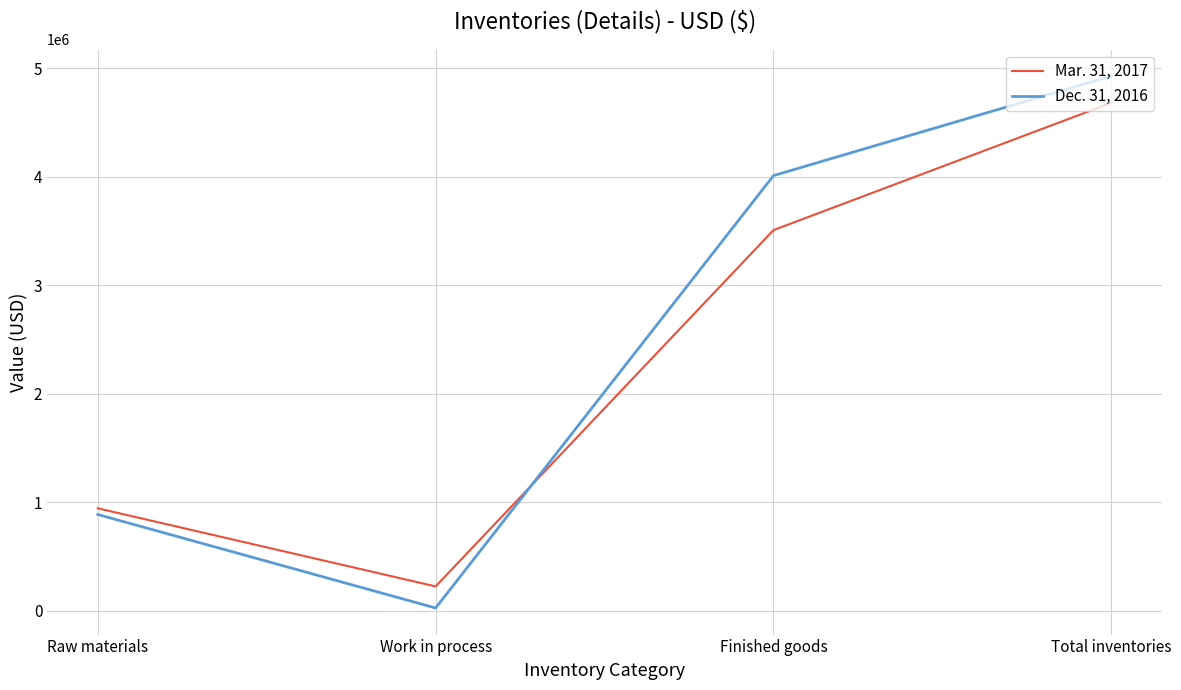

Rank the series by their average value, from lowest to highest.

Mar. 31, 2017, Dec. 31, 2016